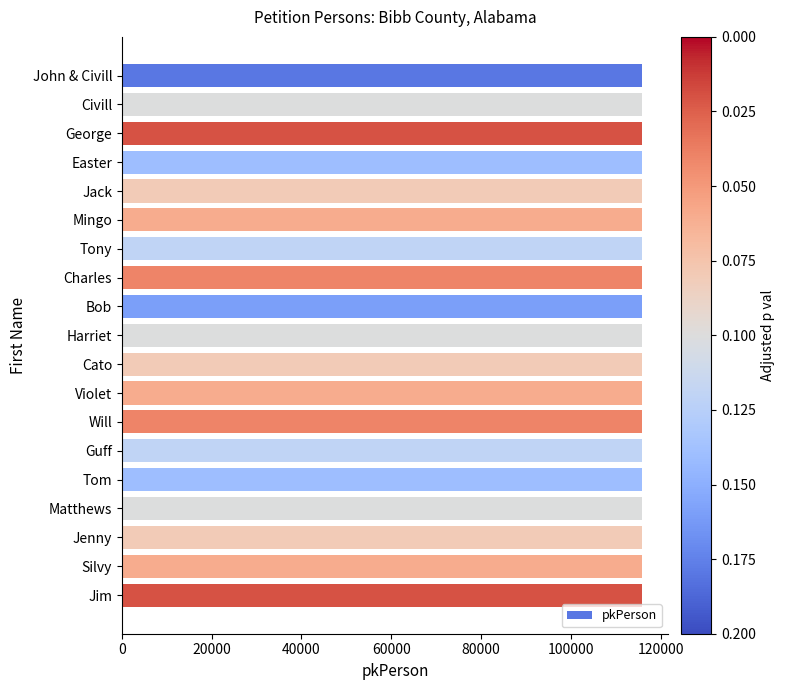

Is it true that the value at Bob is 115888?

True